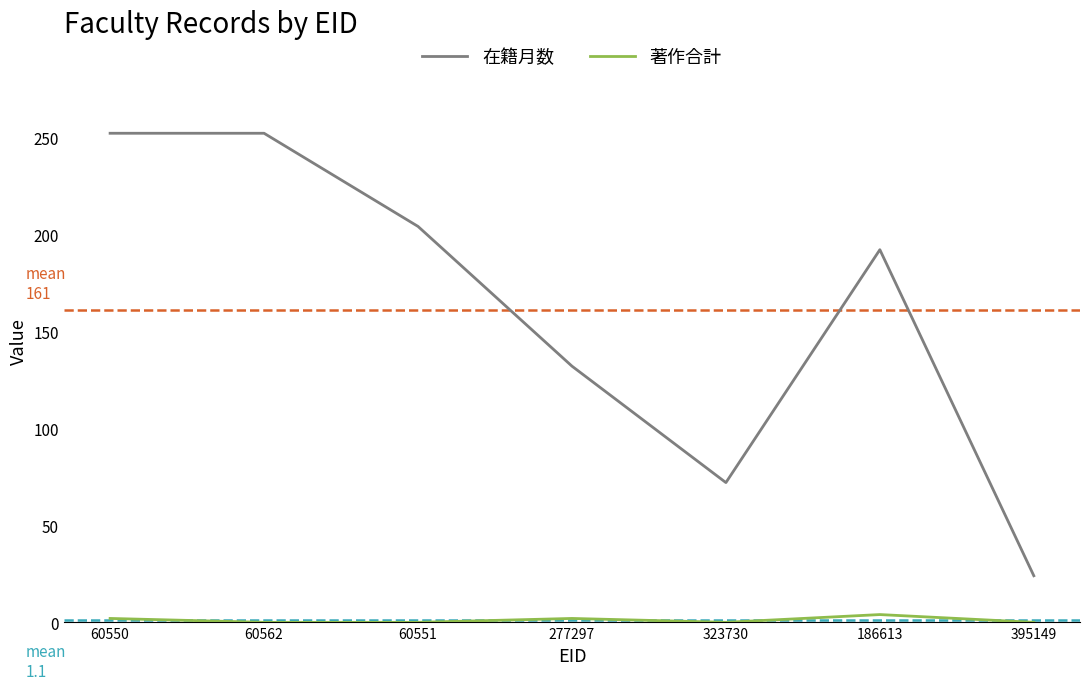

What is the maximum value shown in the chart?

252